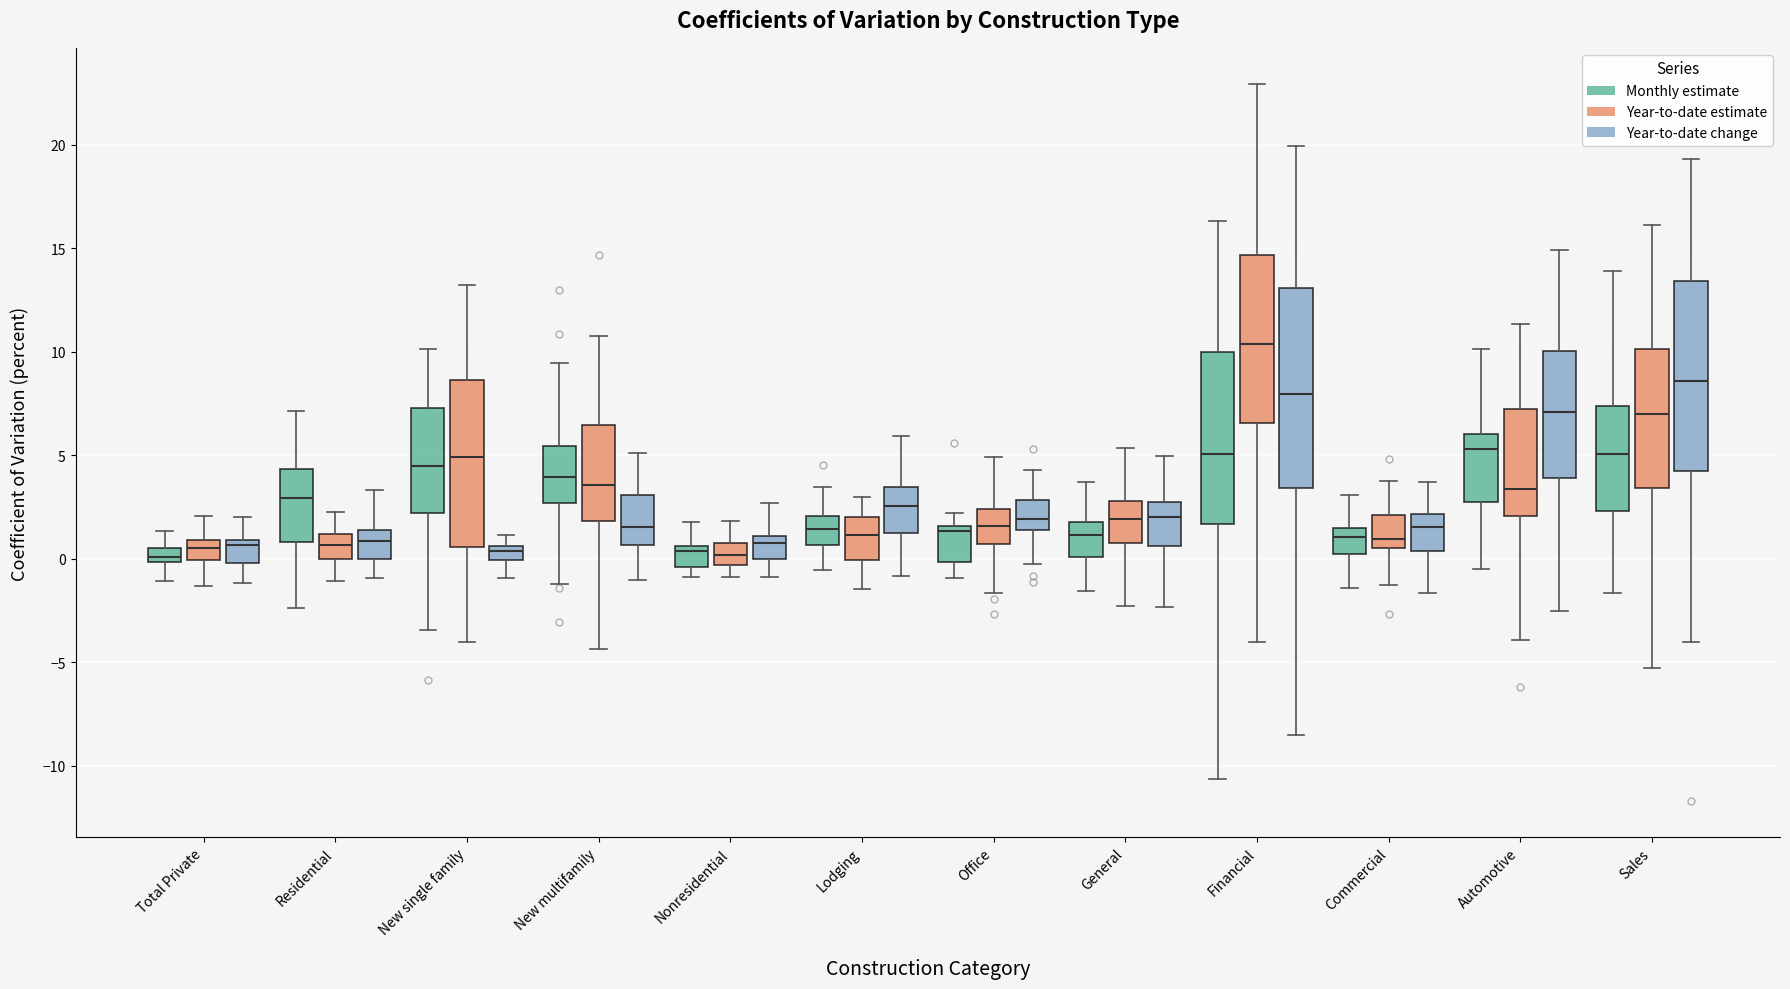

Where does the lower whisker of the box for Nonresidential (Year-to-date estimate) end on the y-axis? The values are not printed on the chart, so give them approximately, as read against the axis.

-1.0